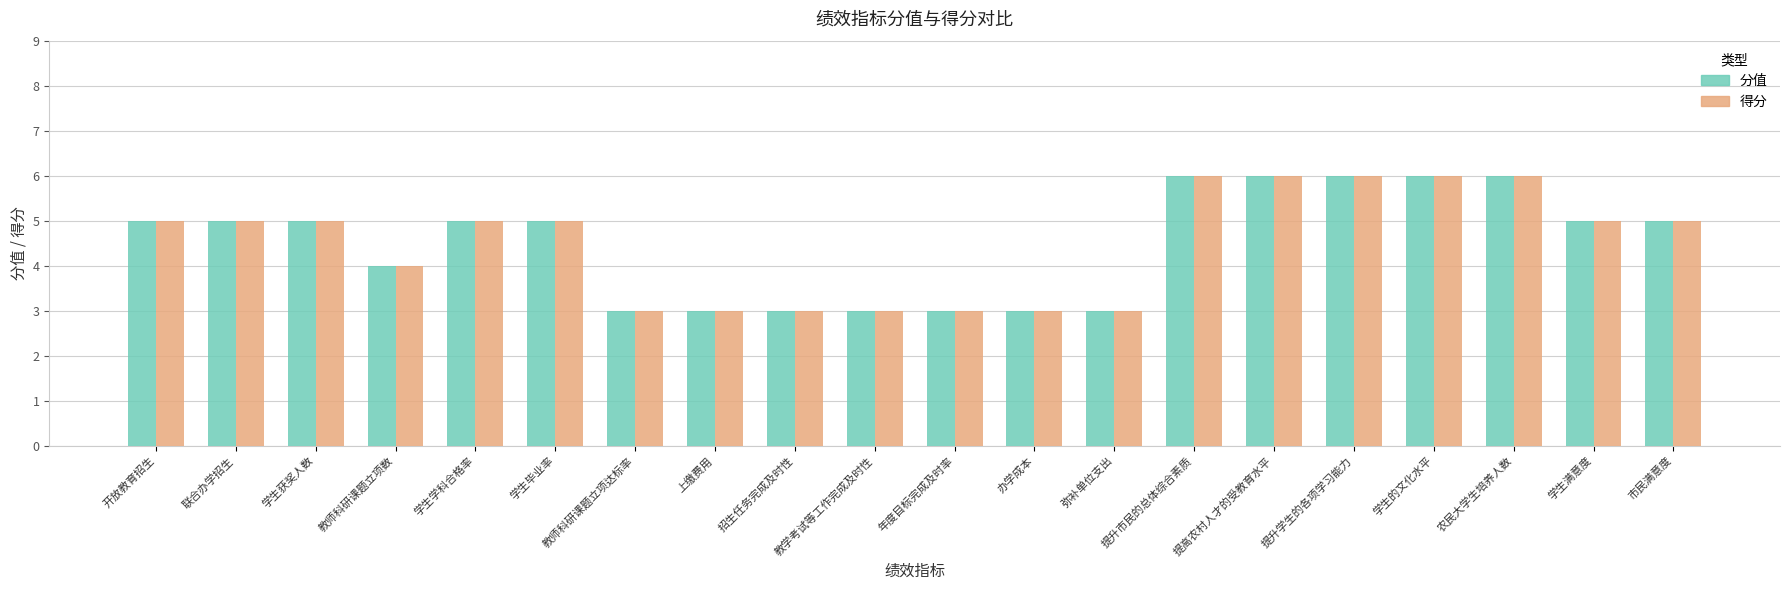

Count the number of data series in this chart.

2